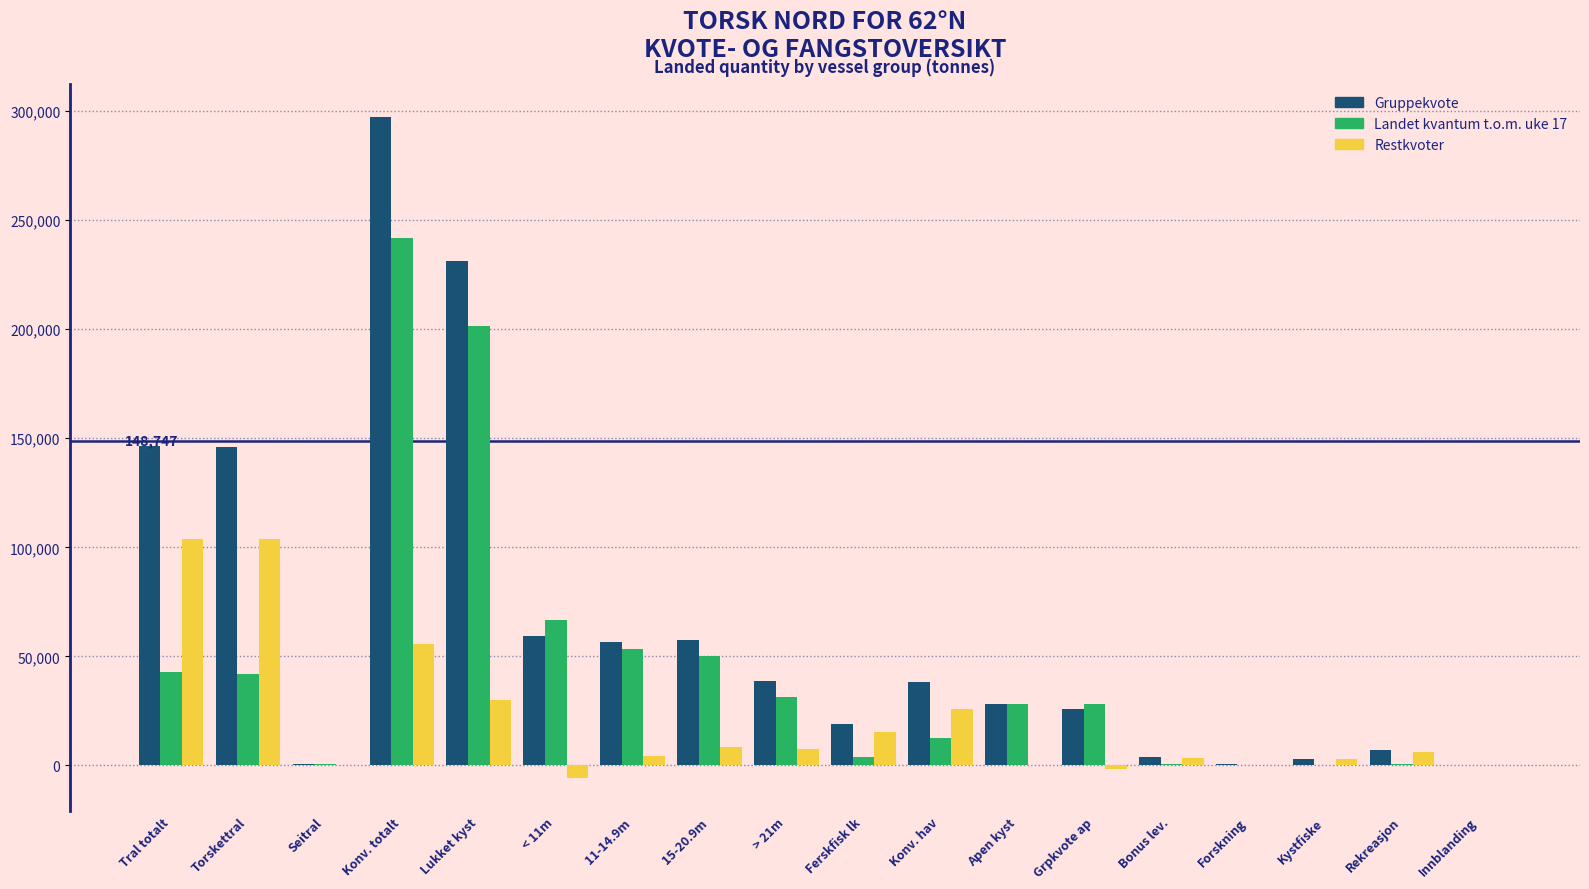

At which category does the chart reach its peak across all series?

Konv. totalt